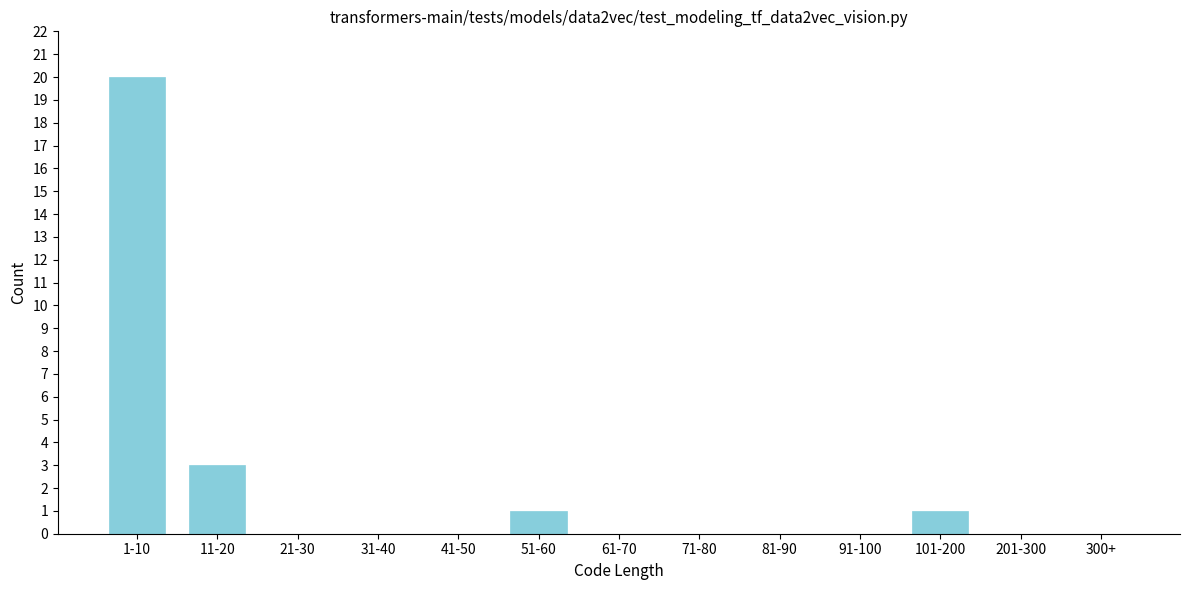

Reading left to right, transcribe all the data shown in this chart.

1-10=20	11-20=3	21-30=0	31-40=0	41-50=0	51-60=1	61-70=0	71-80=0	81-90=0	91-100=0	101-200=1	201-300=0	300+=0